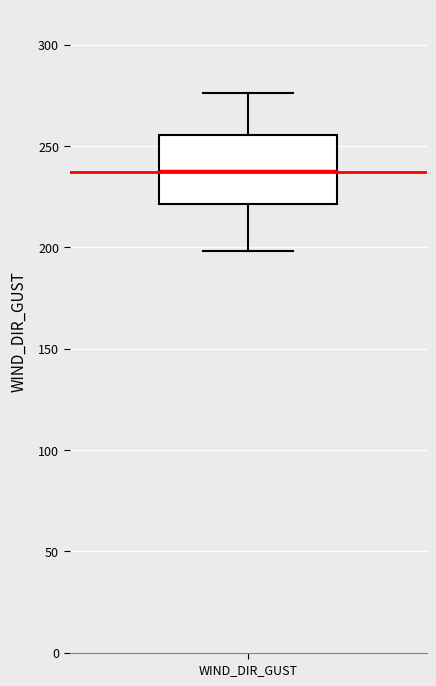

Transcribe this box plot: give where the median line is, the range the box spans, and where the two whiskers end, as read against the y-axis. The values are not printed on the chart, so give them approximately, as read against the axis.

median 240, box 220 to 255, whiskers 200 to 275